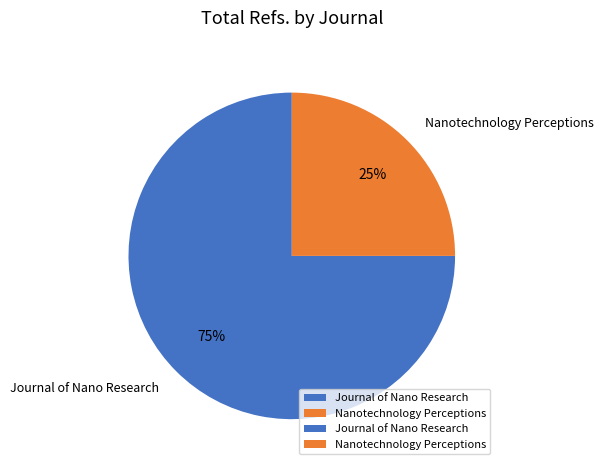

How many segments does this pie chart have?

2